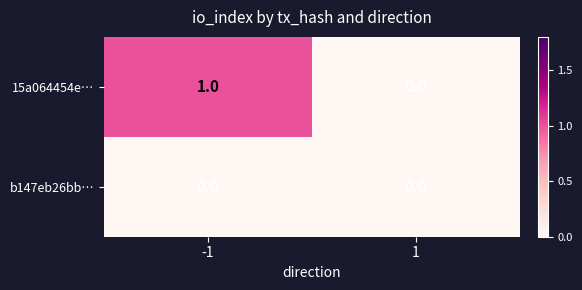

Reading left to right, transcribe all the data shown in this chart.

15a064454e…: 1	0
b147eb26bb…: 0	0